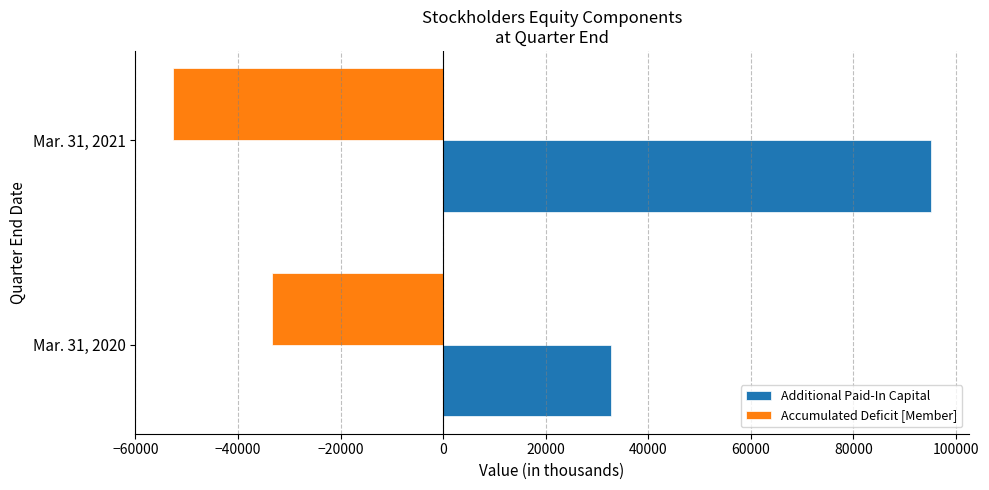

How many categories are shown in the chart?

2